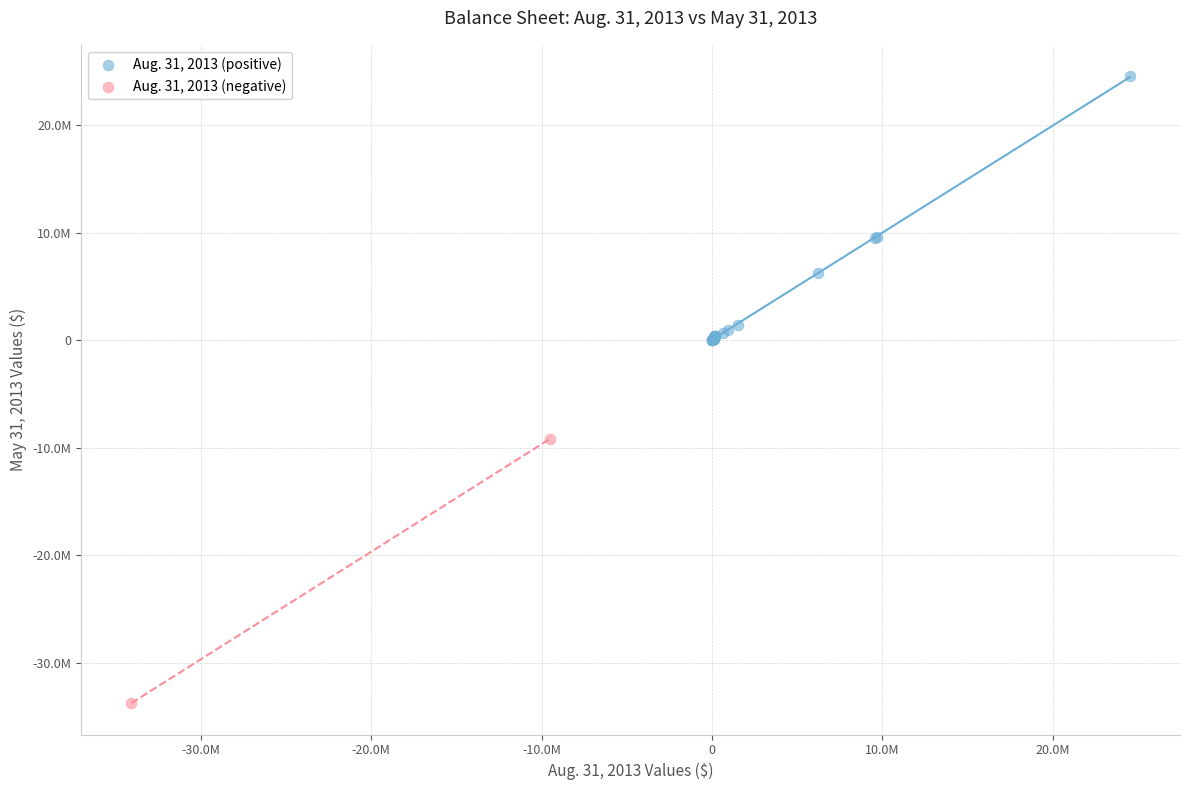

What are all the series names shown in the legend?

Aug. 31, 2013 (positive), Aug. 31, 2013 (negative)